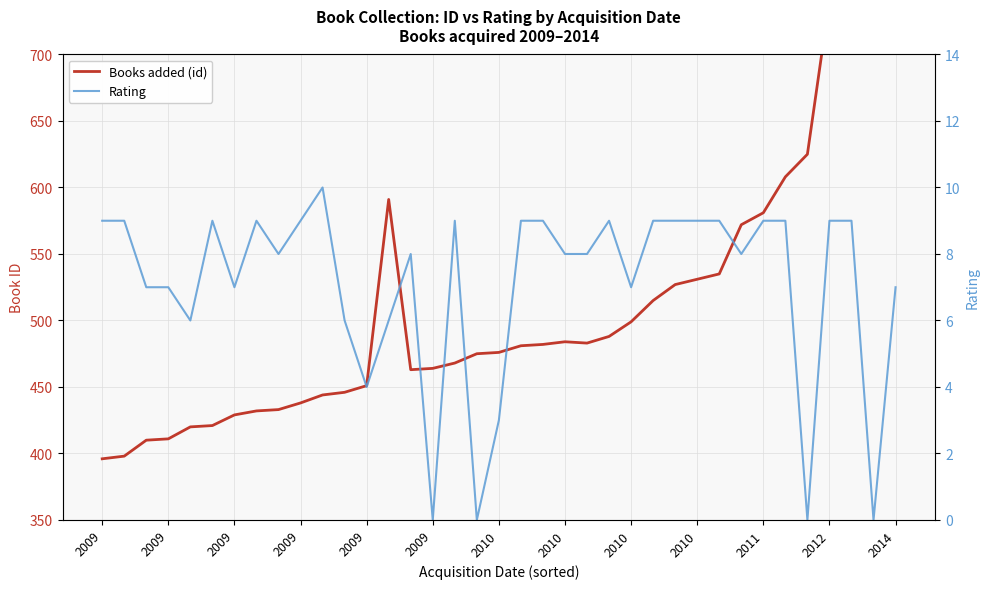

Is it true that Rating equals 3 at 2009?

False